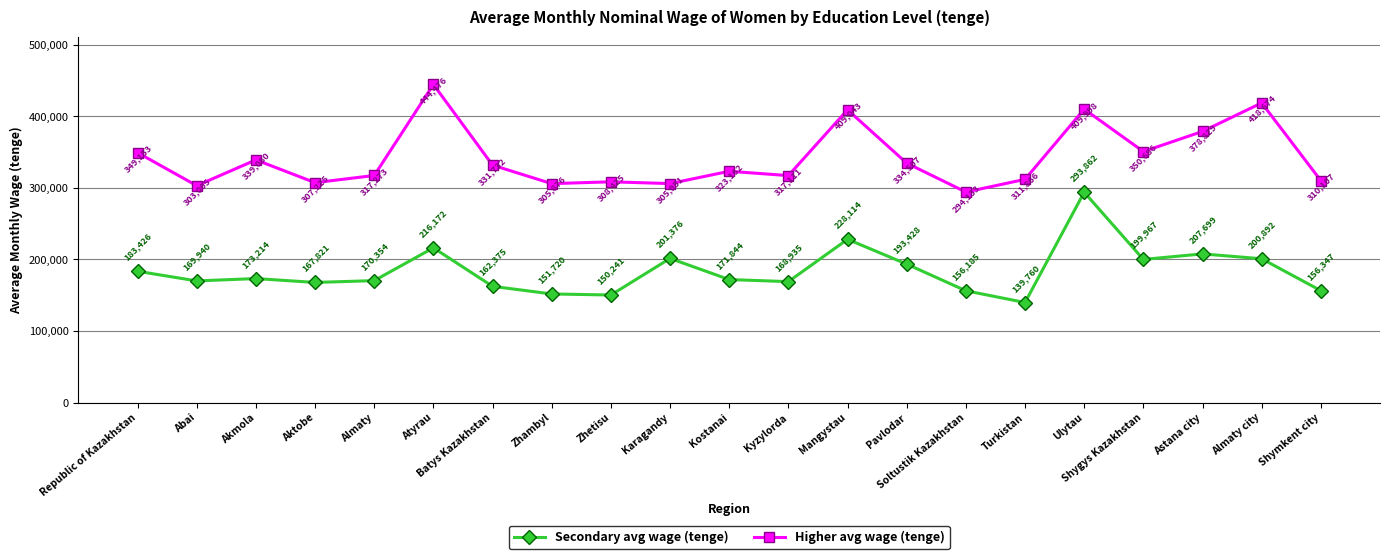

Which series has the largest range (max minus min)?

Secondary avg wage (tenge)